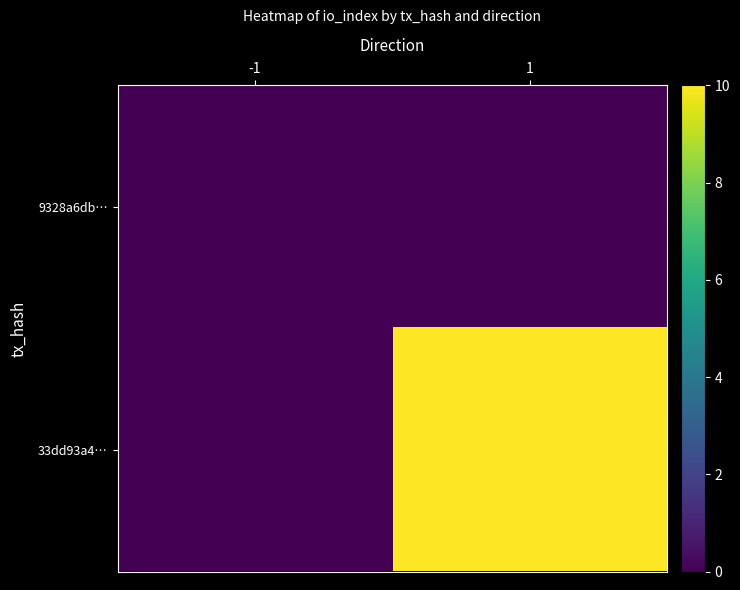

Reading right to left, what are all the values shown in this chart?

9328a6db…: 1=0	-1=0
33dd93a4…: 1=10	-1=0